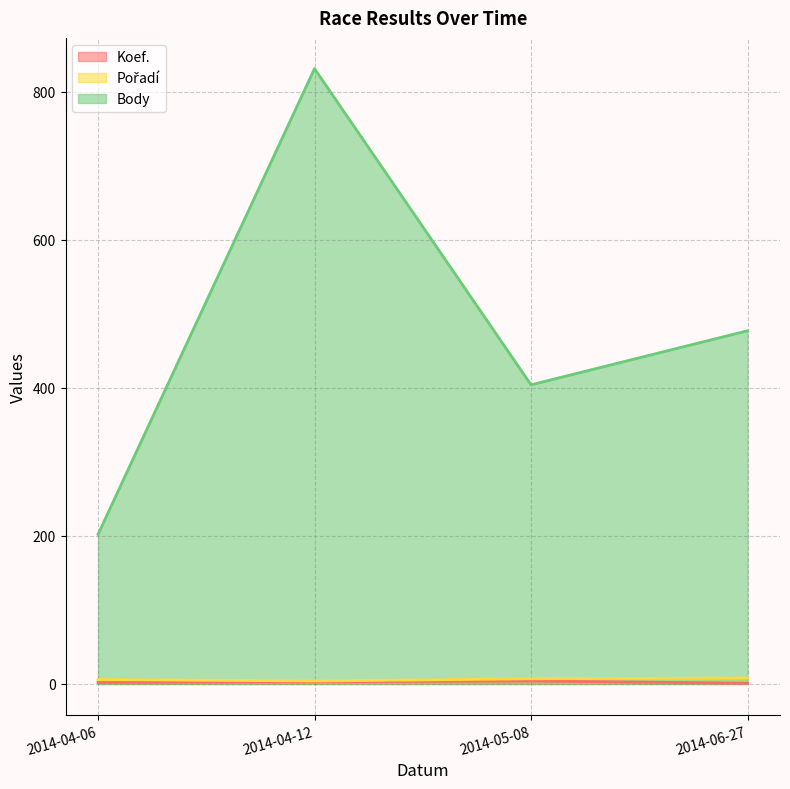

Which series changed the most between 2014-04-12 and 2014-05-08?

Body